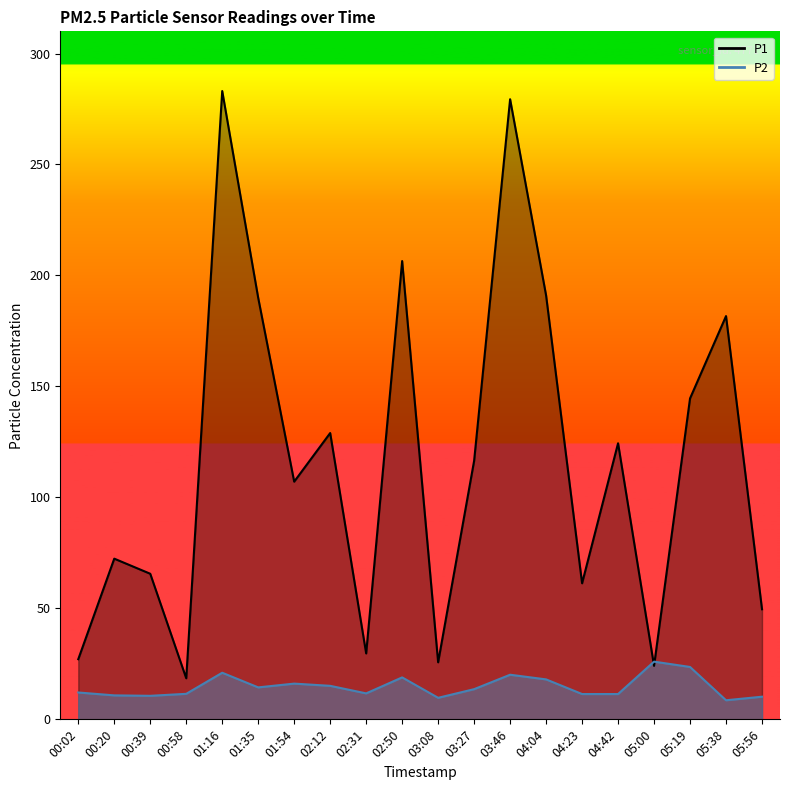

What is the difference between the second highest and second lowest values in the P1 series?

255.3